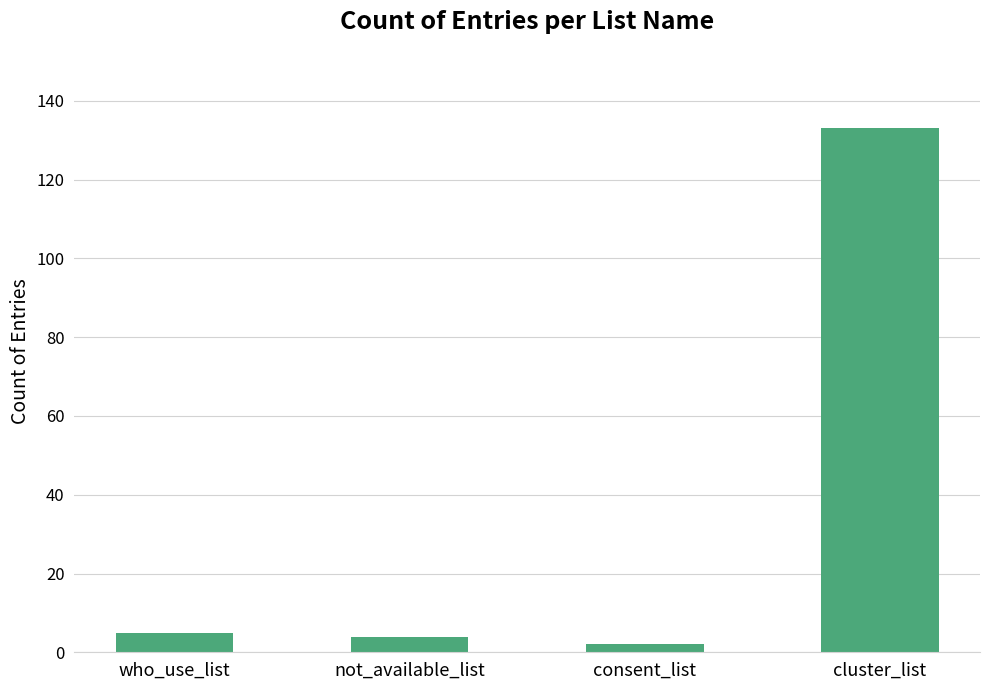

How many series are shown in this chart?

1